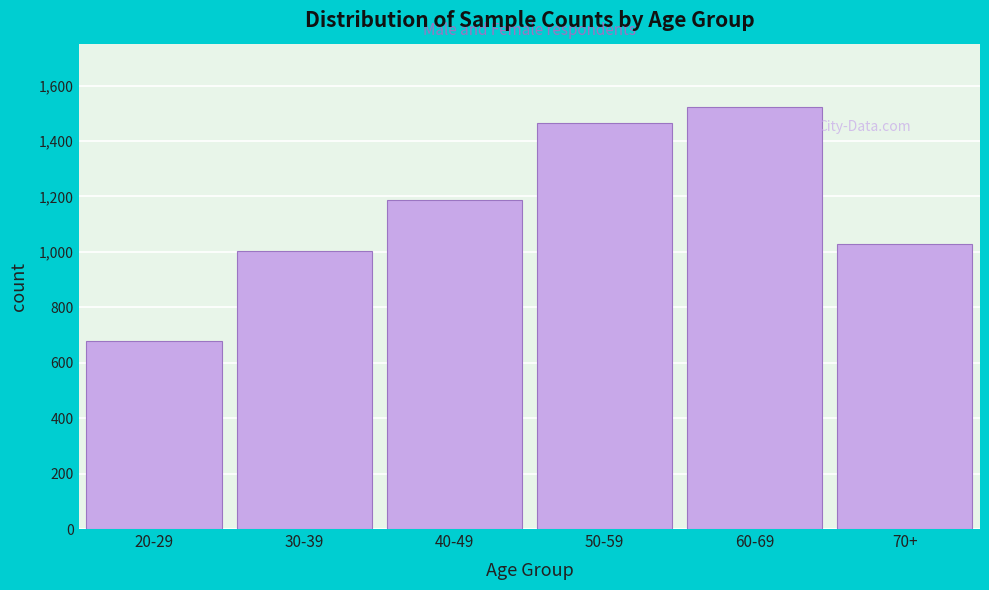

Reading left to right, what are all the values shown in this chart?

20-29=680	30-39=1002	40-49=1188	50-59=1465	60-69=1523	70+=1028